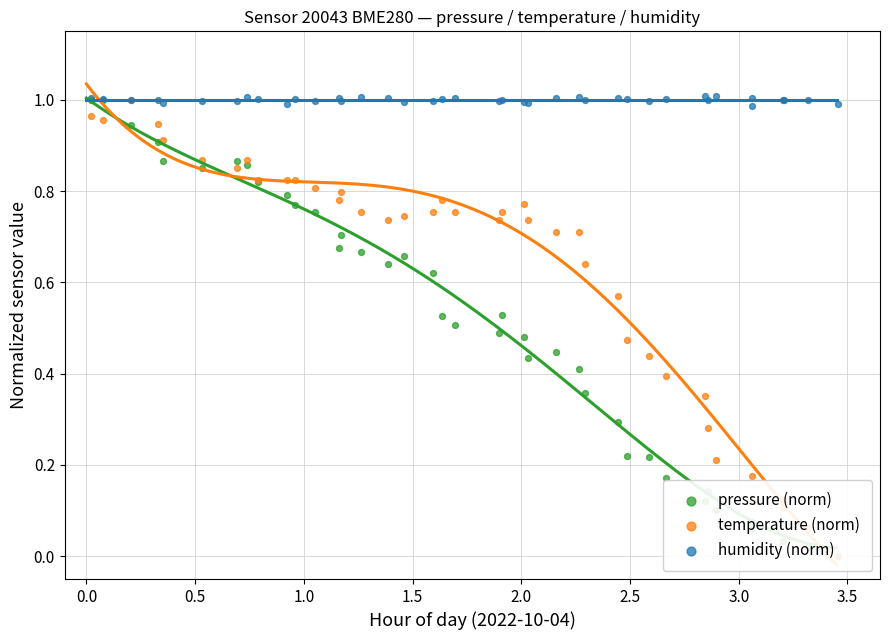

Is the value of temperature (norm) at 12 greater than the value of humidity (norm) at 0.5?

No